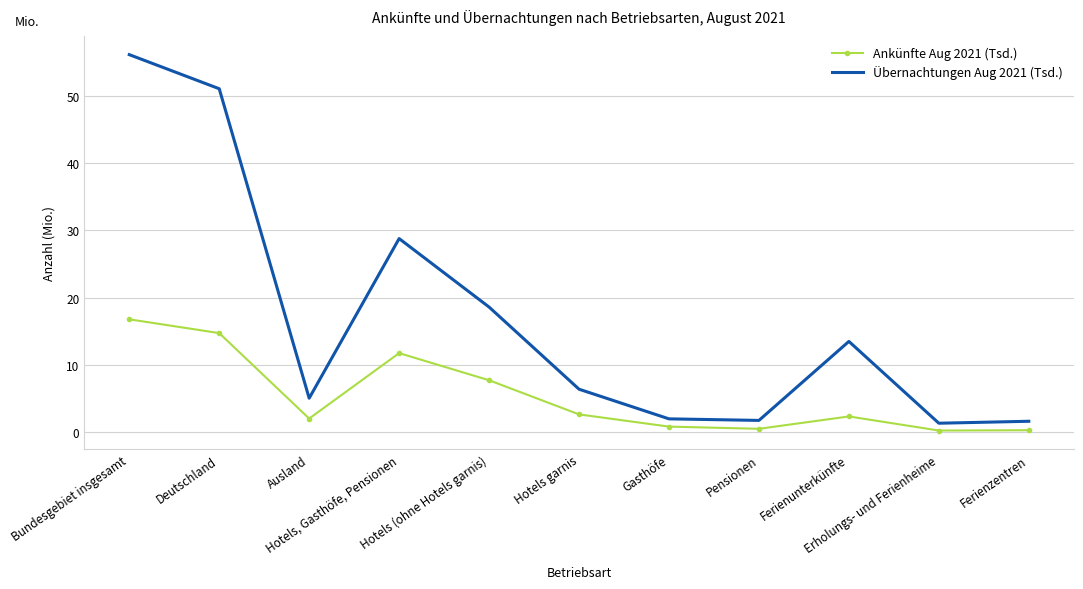

List the series in order of their peak value, lowest first.

Ankünfte Aug 2021 (Tsd.), Übernachtungen Aug 2021 (Tsd.)